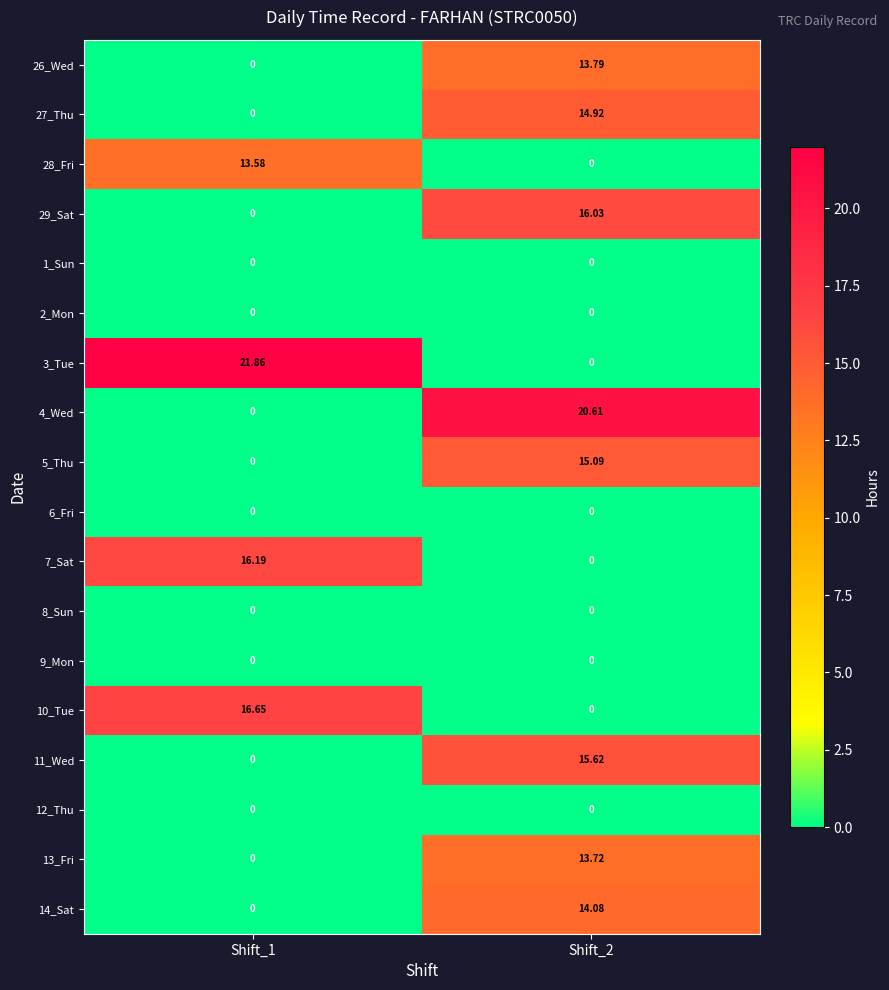

Is the value of 27_Thu at Shift_1 greater than the value of 14_Sat at Shift_2?

No